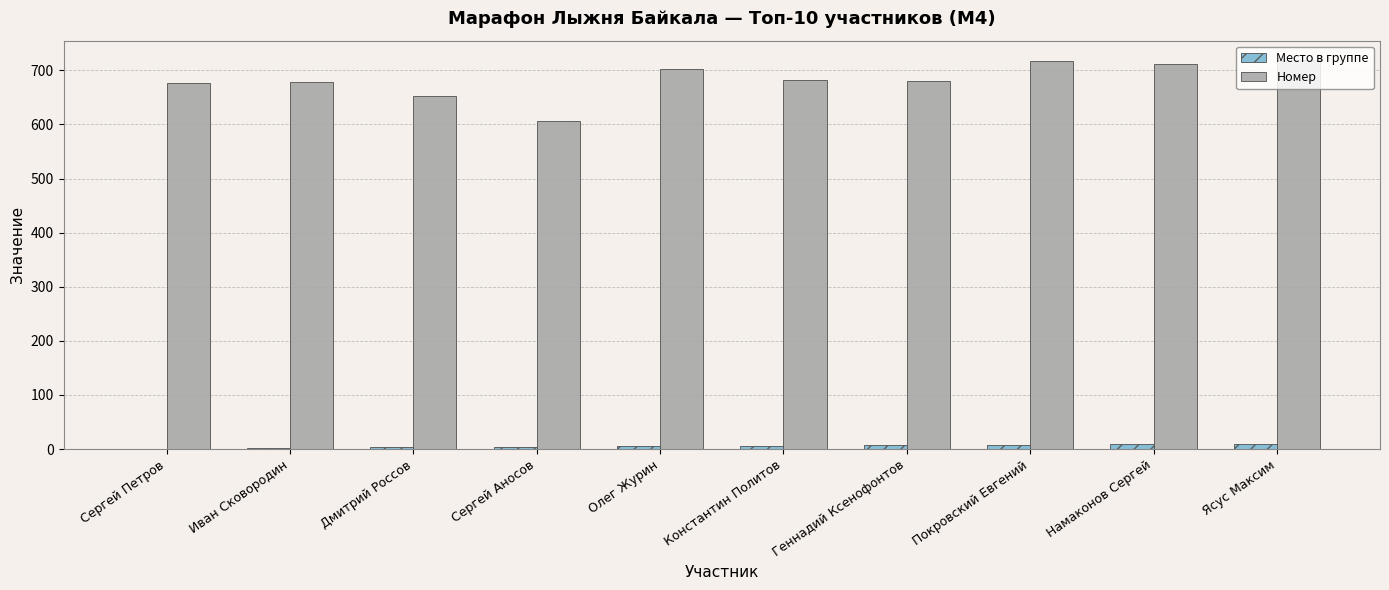

Which series changed the most between Иван Сковородин and Дмитрий Россов?

Номер